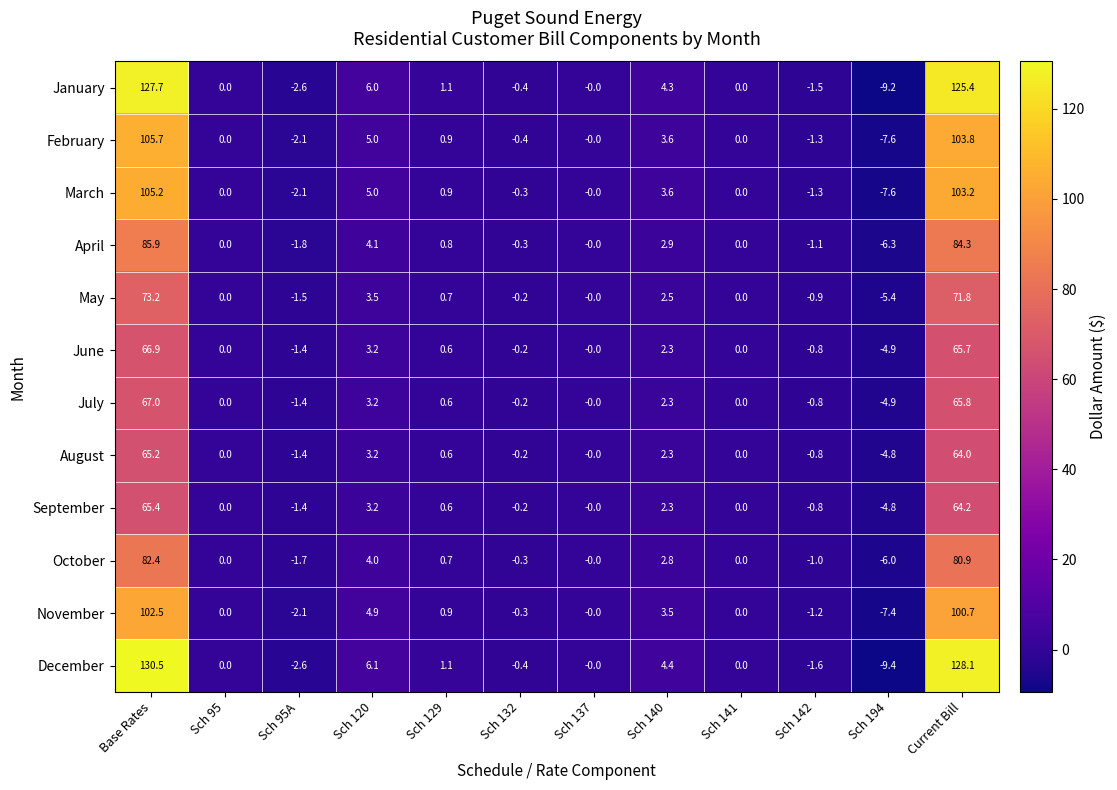

What is the total value across all series at Sch 132?

-3.4